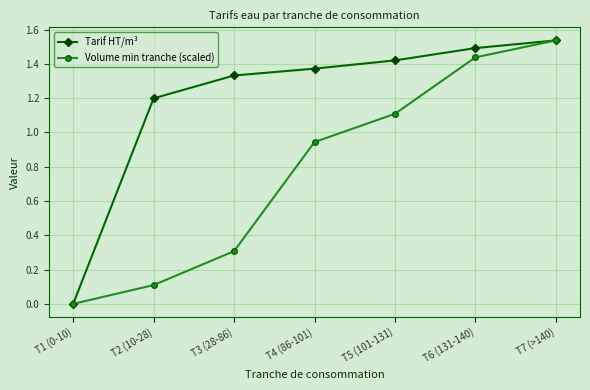

True or false: Volume min tranche (scaled) has a value of 0.1 at T3 (28-86).

False